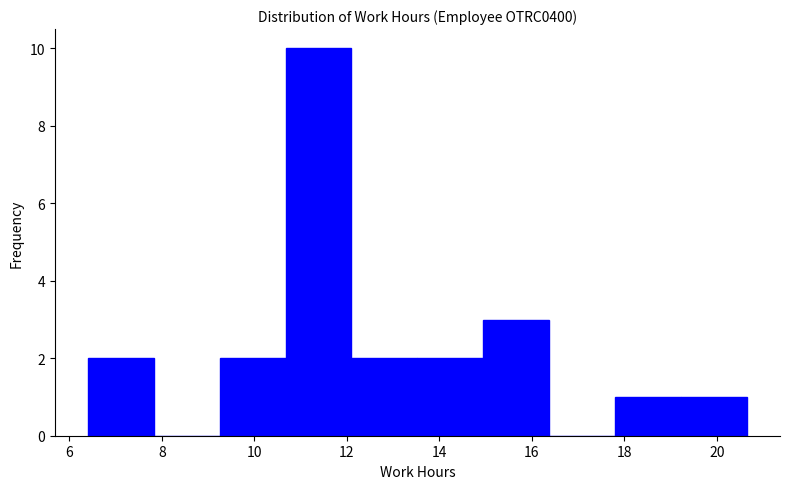

Reading left to right, transcribe this chart: for each bar, give the range it covers on the x-axis and its height. Neither the bar edges nor the heights are printed on the chart, so give them approximately, as read against the axes.

6.4 to 7.8: 2
7.8 to 9.2: 0
9.2 to 10.6: 2
10.6 to 12.2: 10
12.2 to 13.6: 2
13.6 to 15.0: 2
15.0 to 16.4: 3
16.4 to 17.8: 0
17.8 to 19.2: 1
19.2 to 20.6: 1